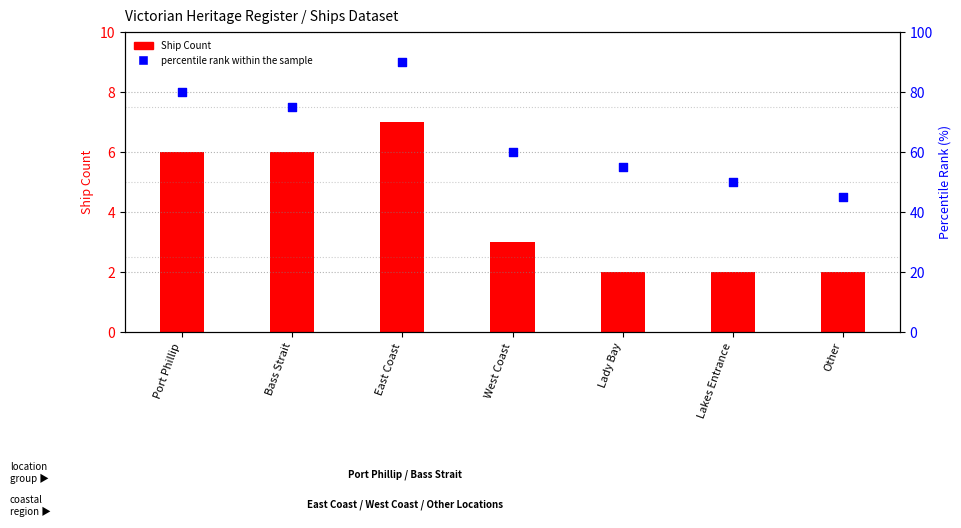

What is the total value across all series at Lakes Entrance?

52